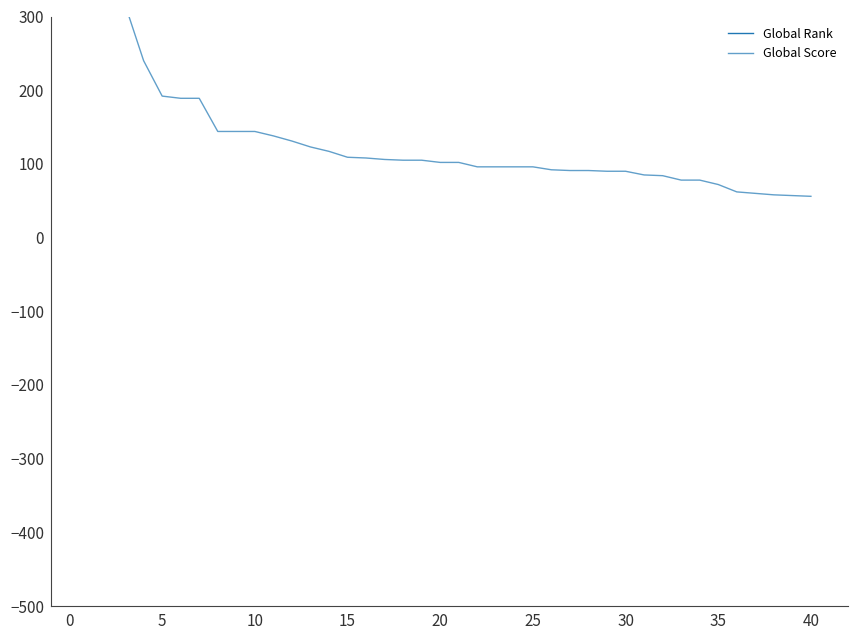

What is the lowest value of the Global Score series?

56